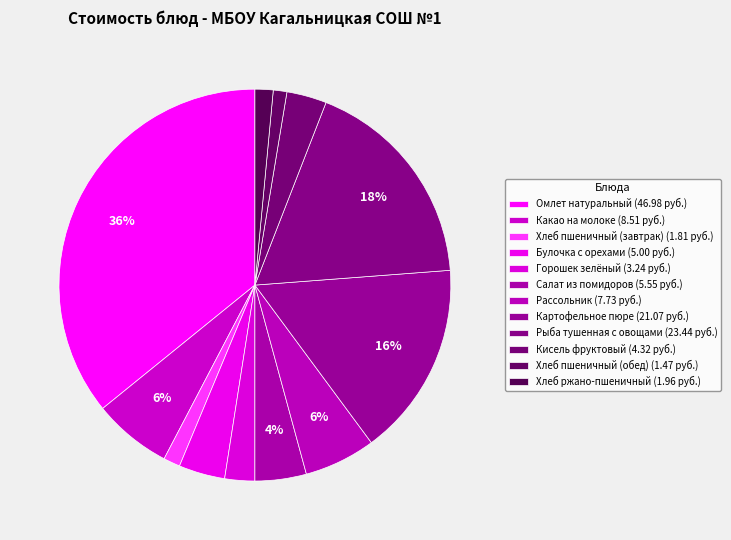

Count the number of slices in the pie.

12